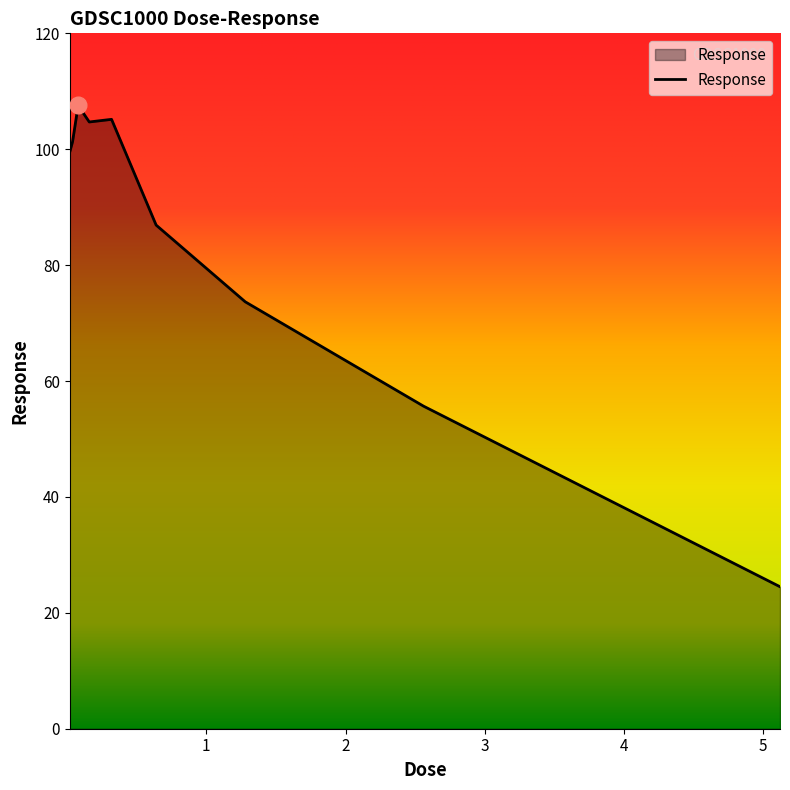

What is the difference between the maximum and minimum values?

83.0